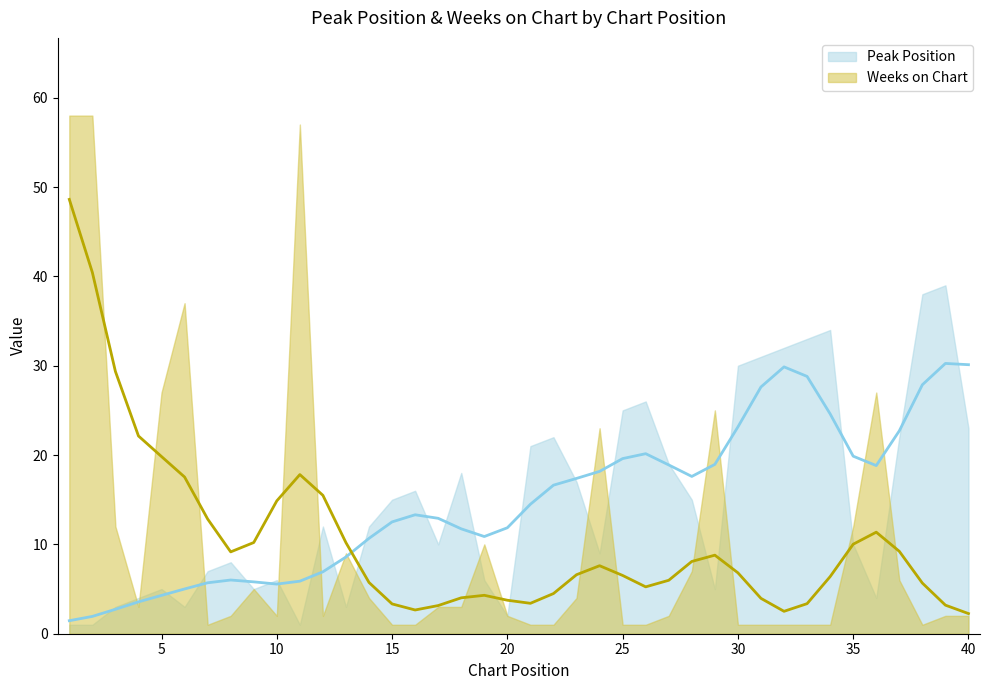

True or false: Peak Position has more than 2 interior local peaks.

True